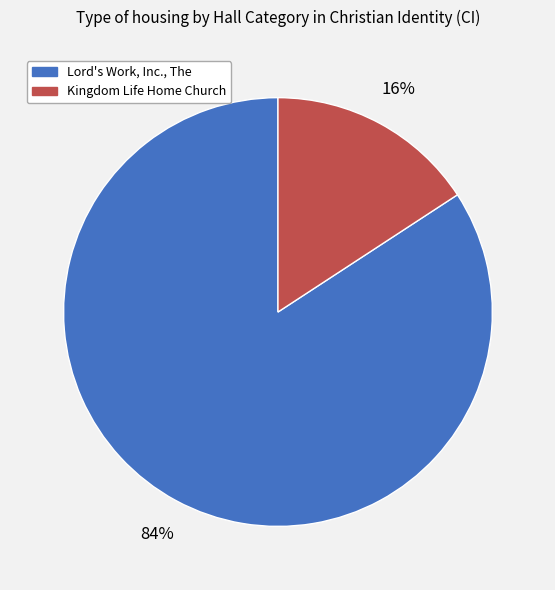

To the nearest percent, what is the difference between the Kingdom Life Home Church and Lord's Work, Inc., The slice percentages?

68%